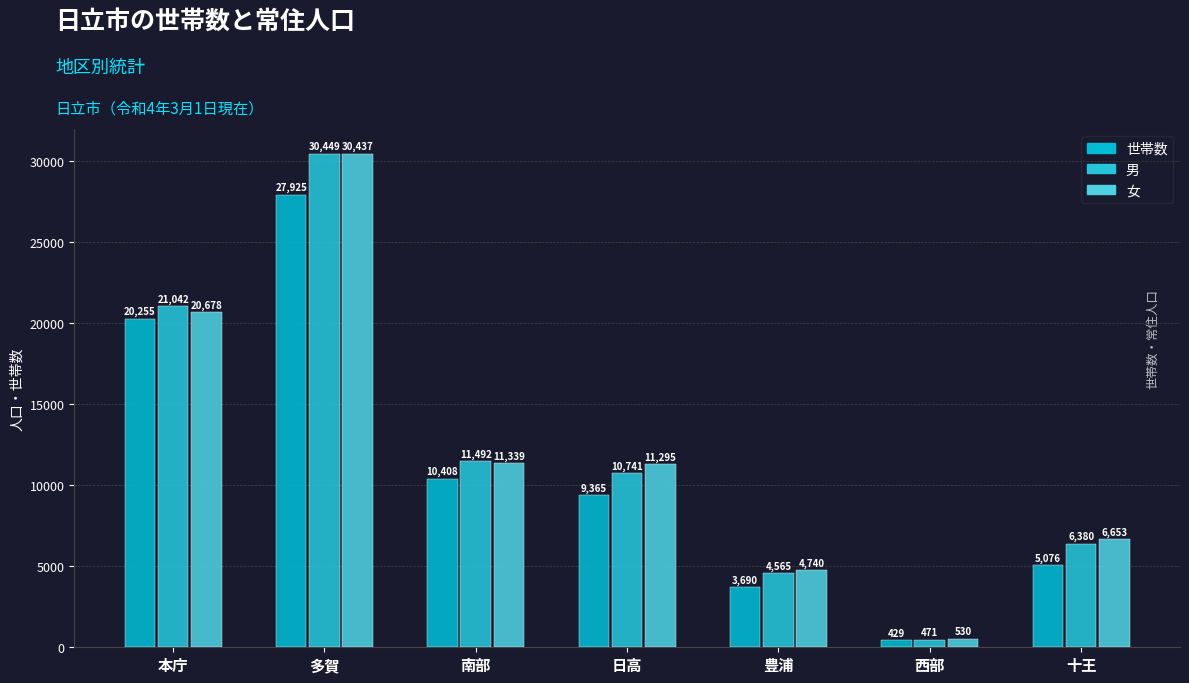

Does the chart contain stacked bars?

No